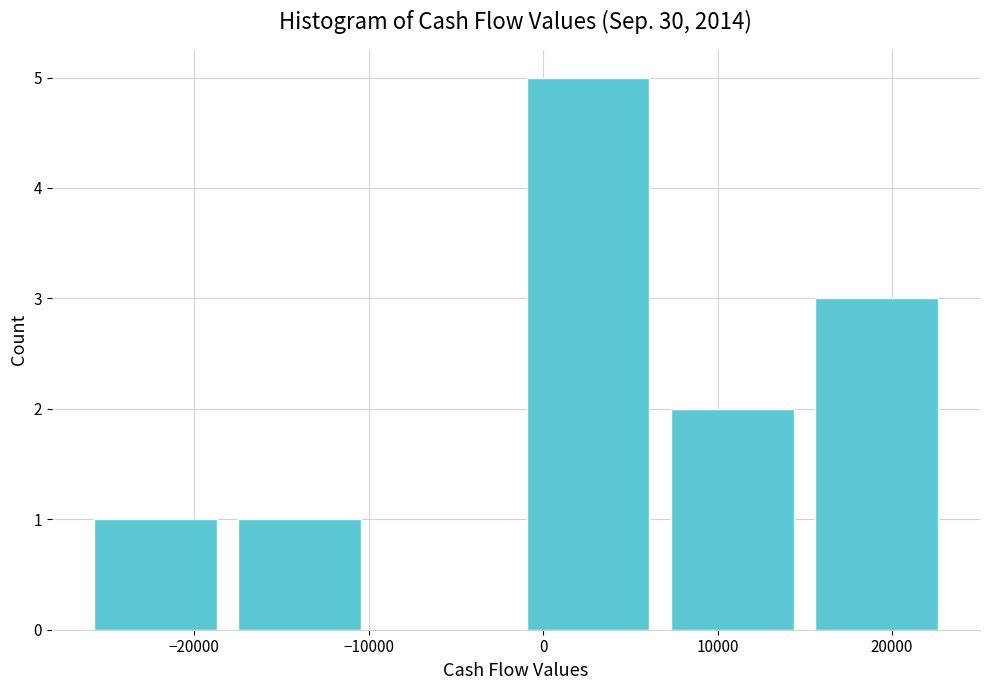

Which range on the x-axis has the tallest bar?

-2000 to 7000